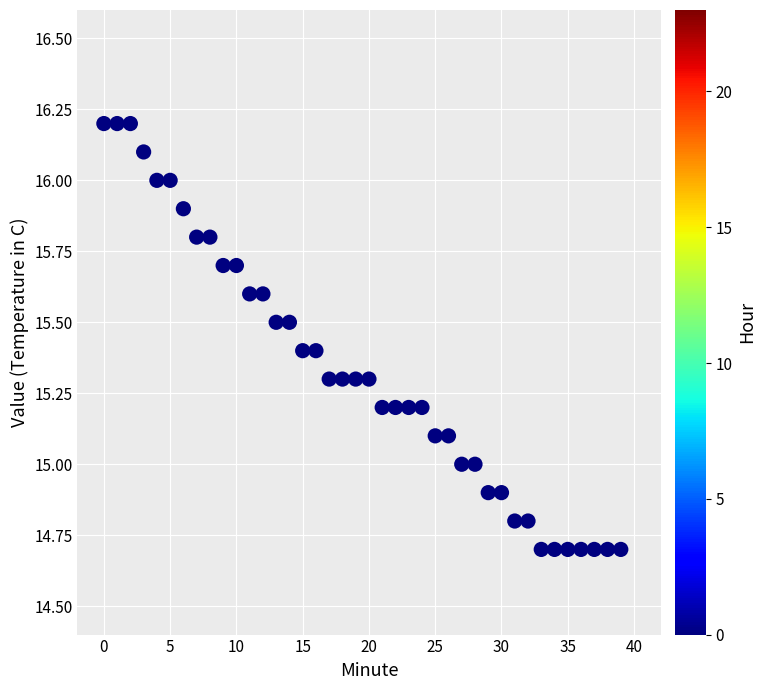

What is the range of Y values (max minus min)?

1.5